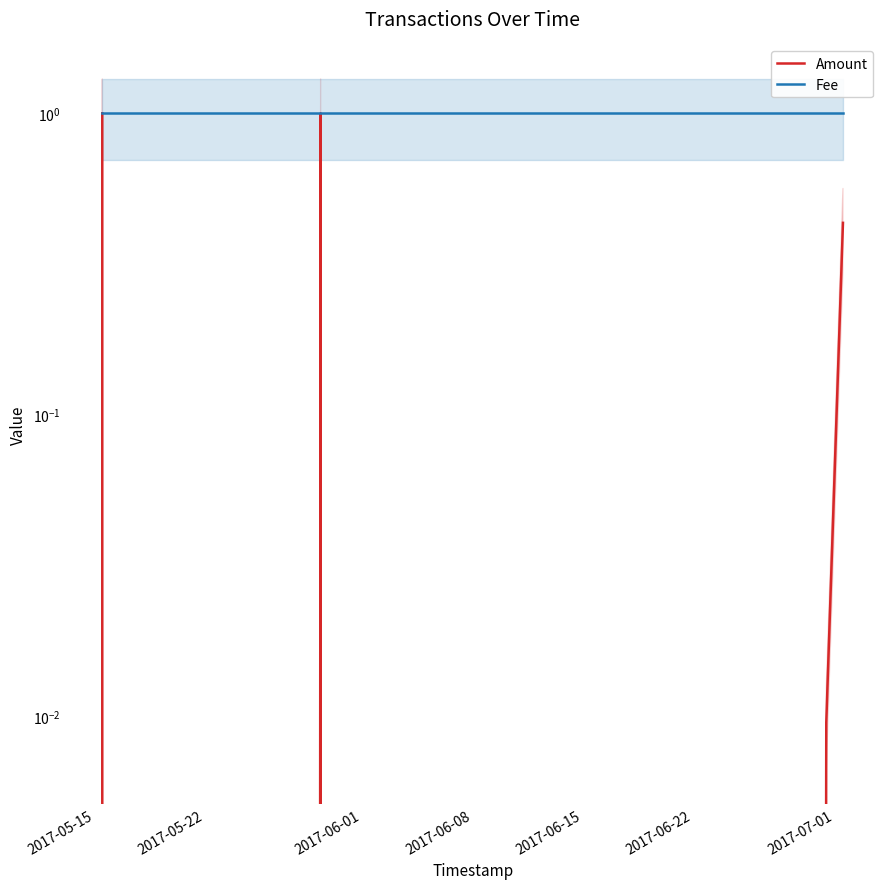

Count the number of categories in the chart.

6